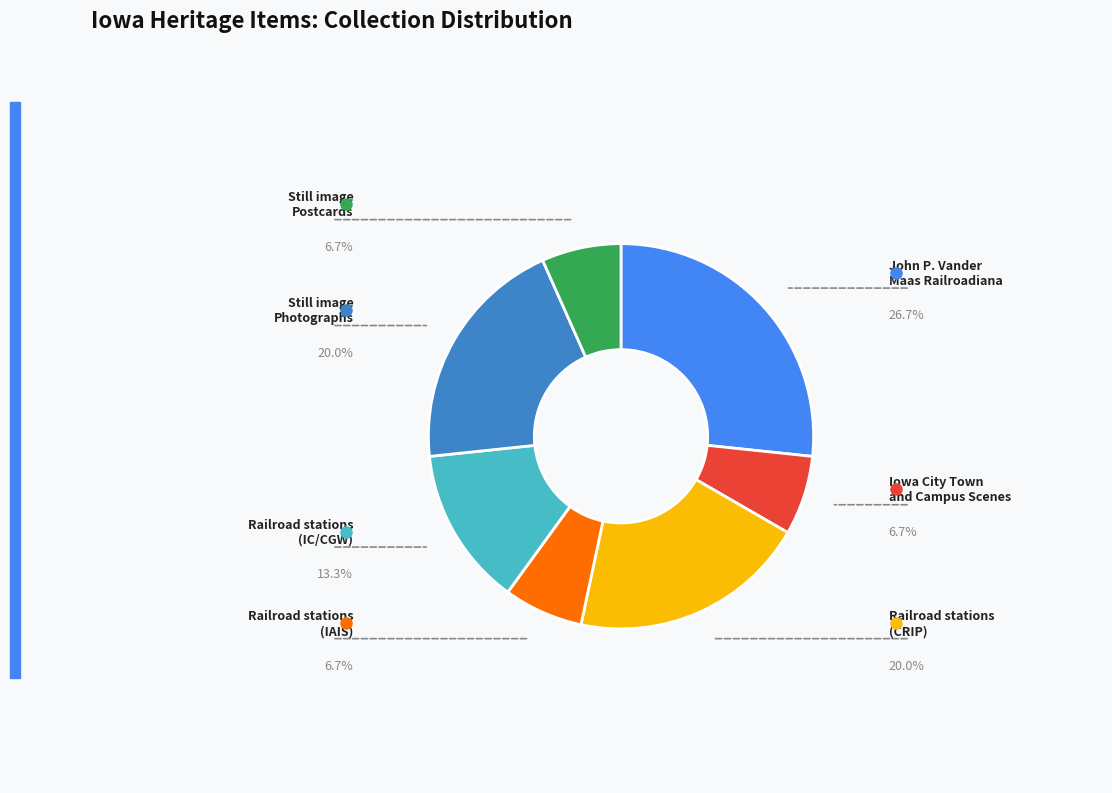

Is there a majority slice in this chart?

No